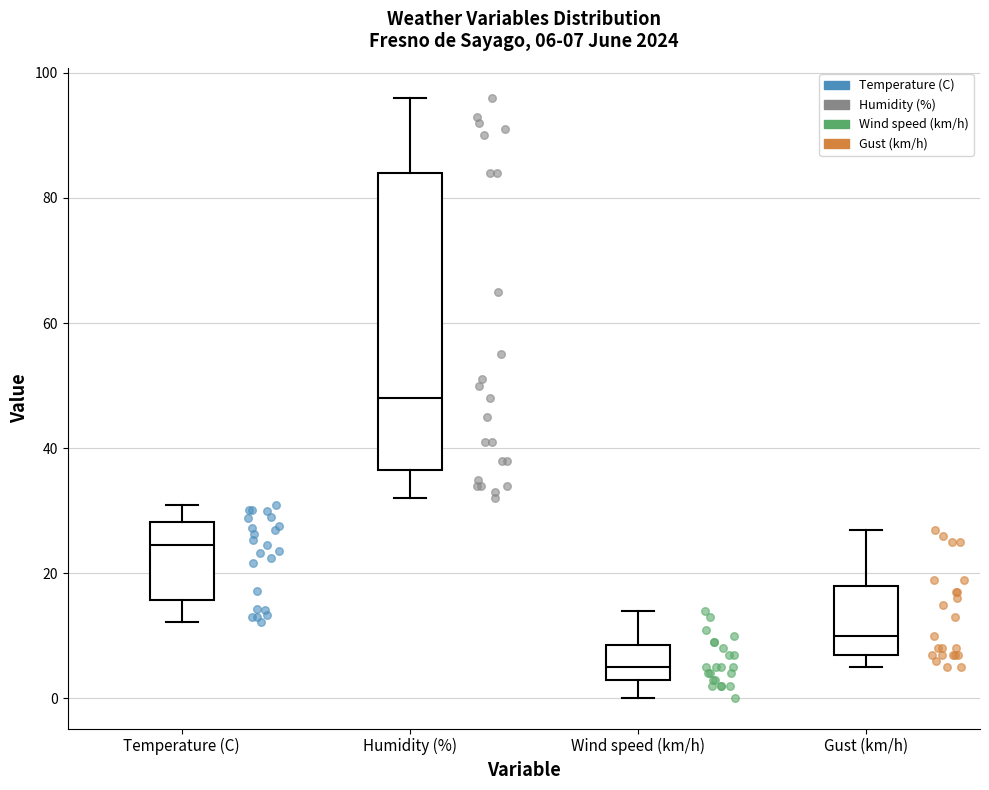

Which box has the highest median line?

Humidity (%)